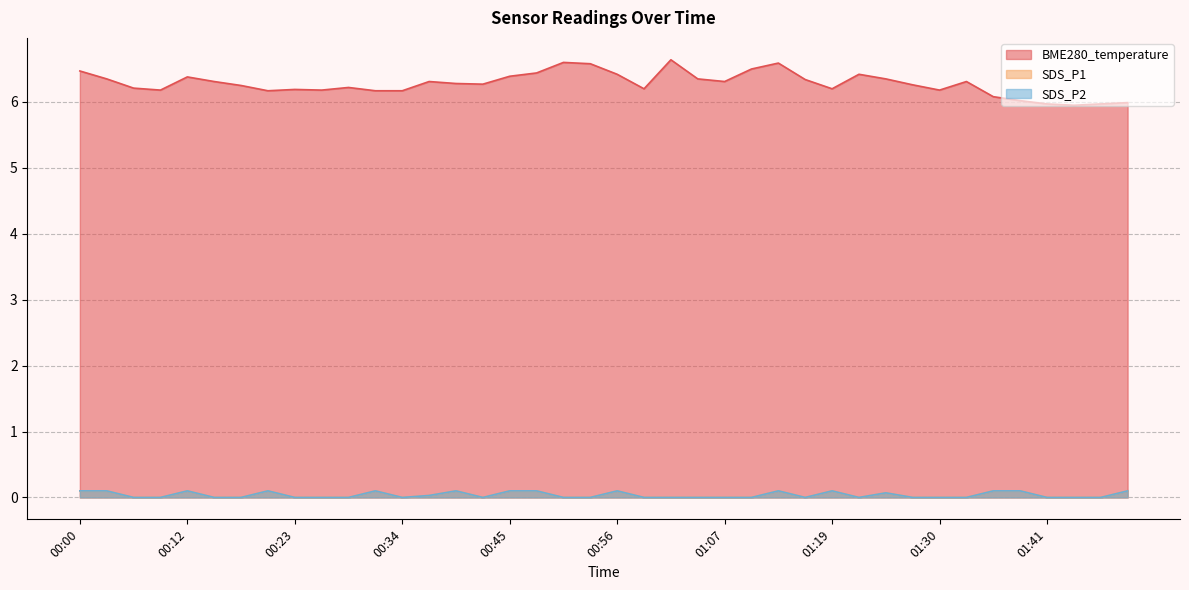

Which category has the highest value across all series?

01:02